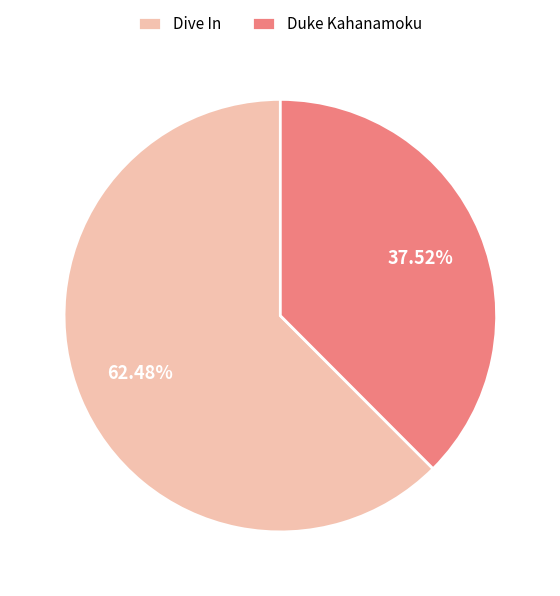

What is the smallest slice in the pie chart?

Duke Kahanamoku